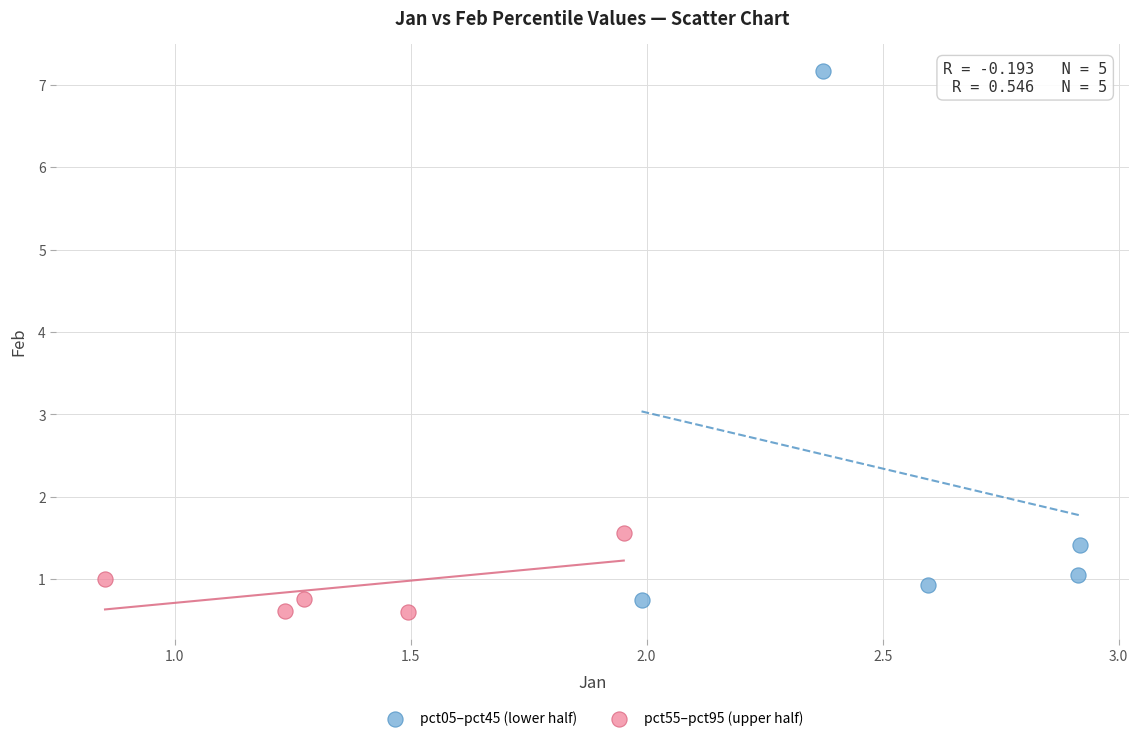

Which series contains the highest Y value?

pct05–pct45 (lower half)